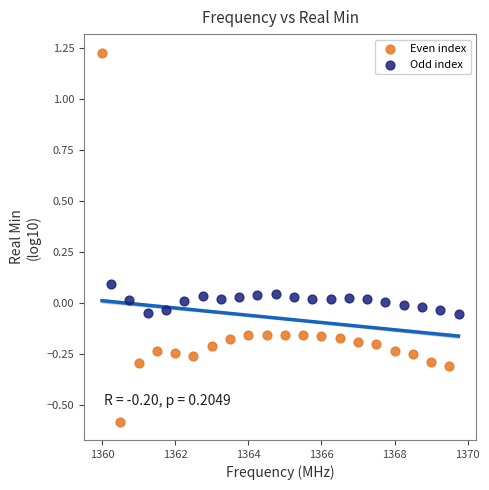

Which series contains the lowest Y value?

Even index